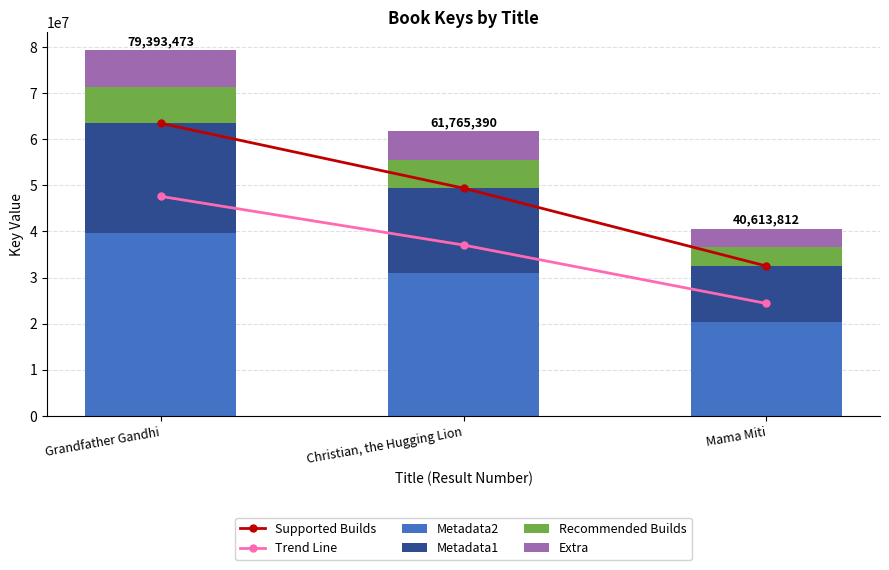

The Metadata1 series shows 18529617.0 at Christian, the Hugging Lion. True or false?

True